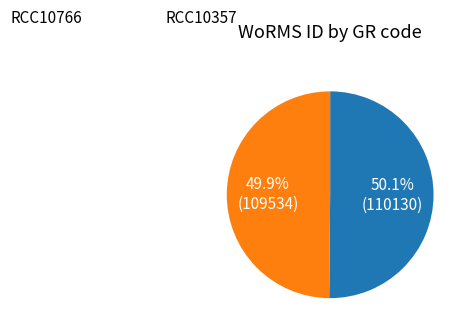

To the nearest percent, what is the average slice percentage?

50%